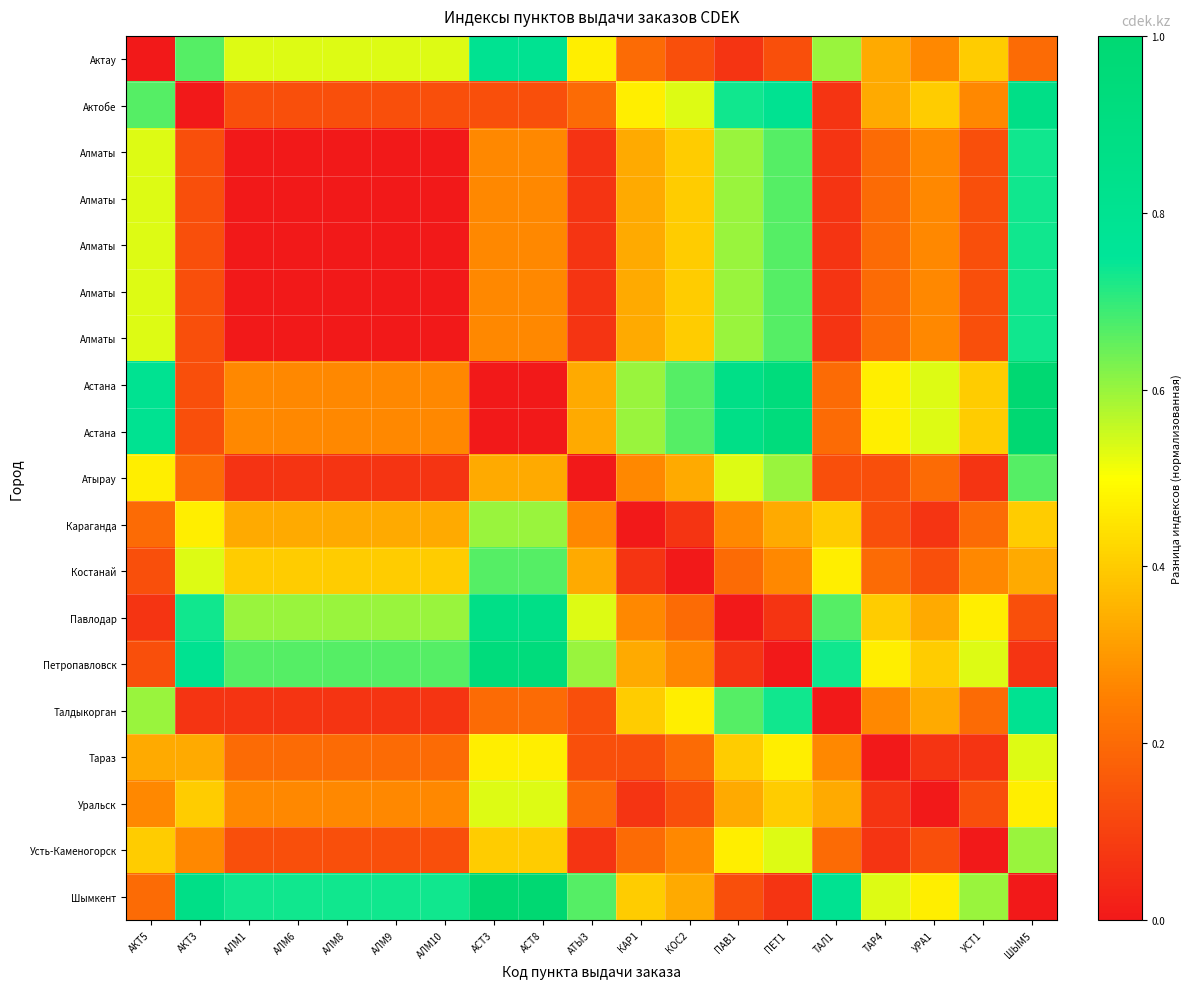

At how many categories does at least one series exceed 0?

19